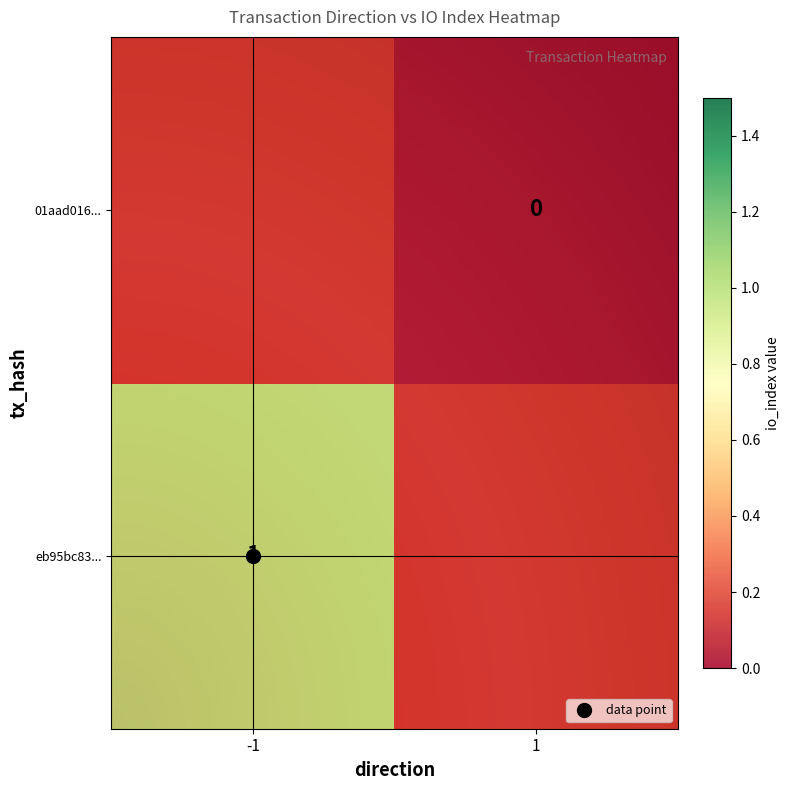

What is the total value across all series at -1?

1